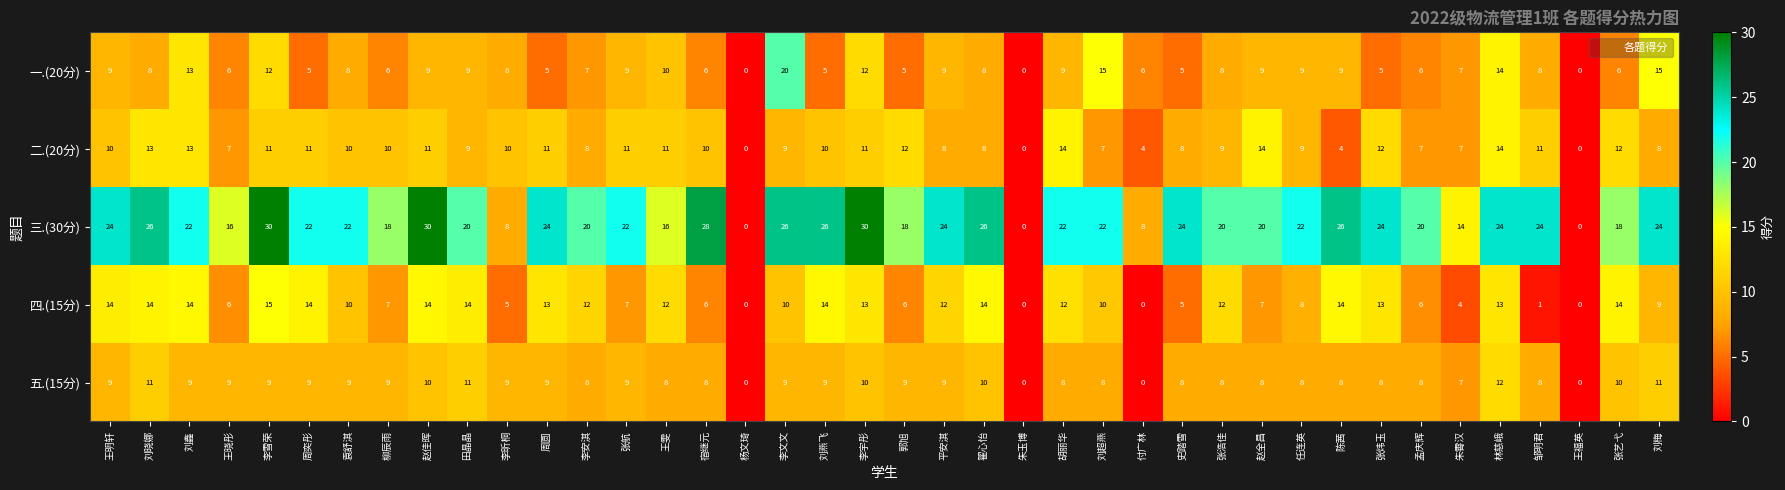

What is the difference between the 五.(15分) values at 刘梅 and 宿继元?

3